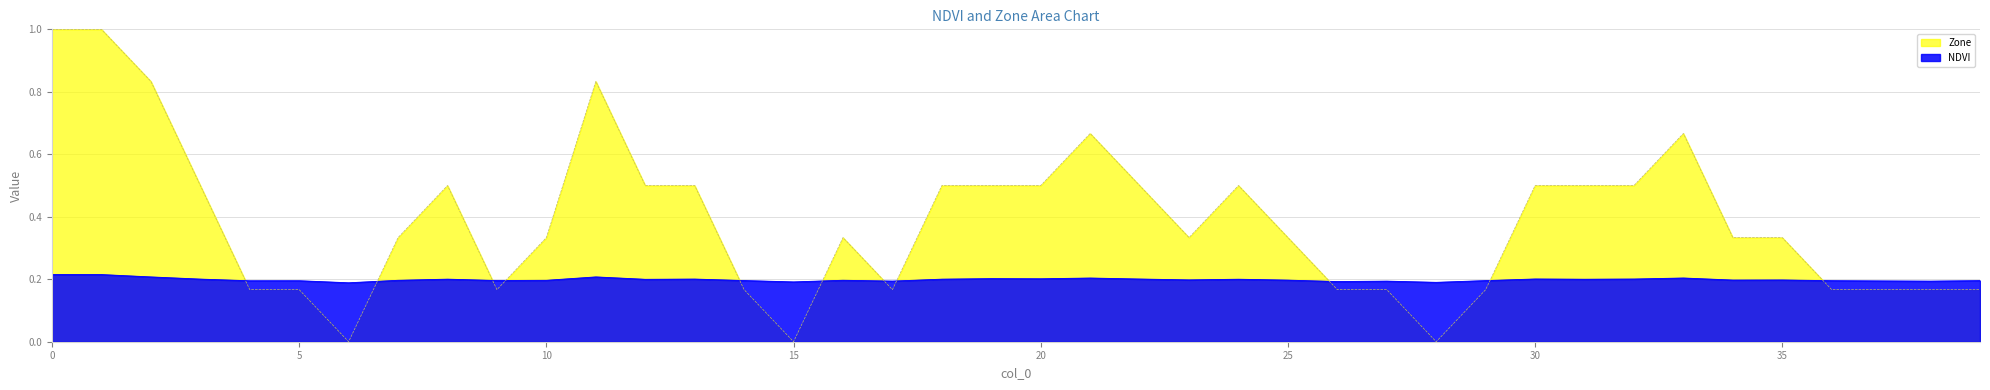

List the labels in order of NDVI value, largest first.

0, 1, 11, 2, 33, 21, 19, 20, 30, 22, 32, 13, 3, 18, 8, 24, 31, 12, 23, 35, 34, 25, 16, 7, 10, 9, 14, 29, 39, 36, 5, 4, 37, 17, 27, 38, 26, 15, 28, 6